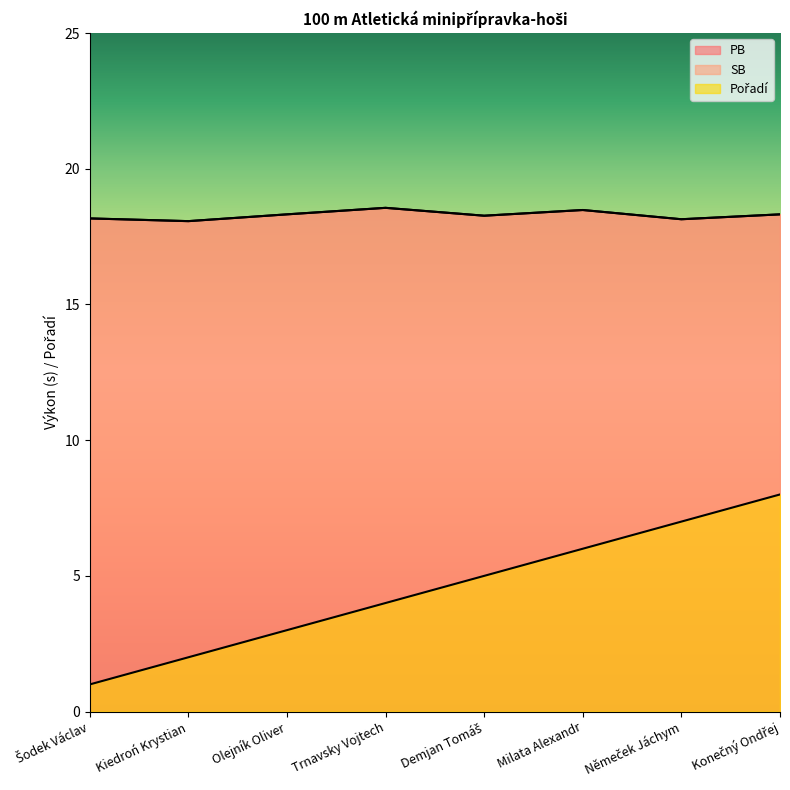

True or false: PB and Pořadí intersect in this chart.

False